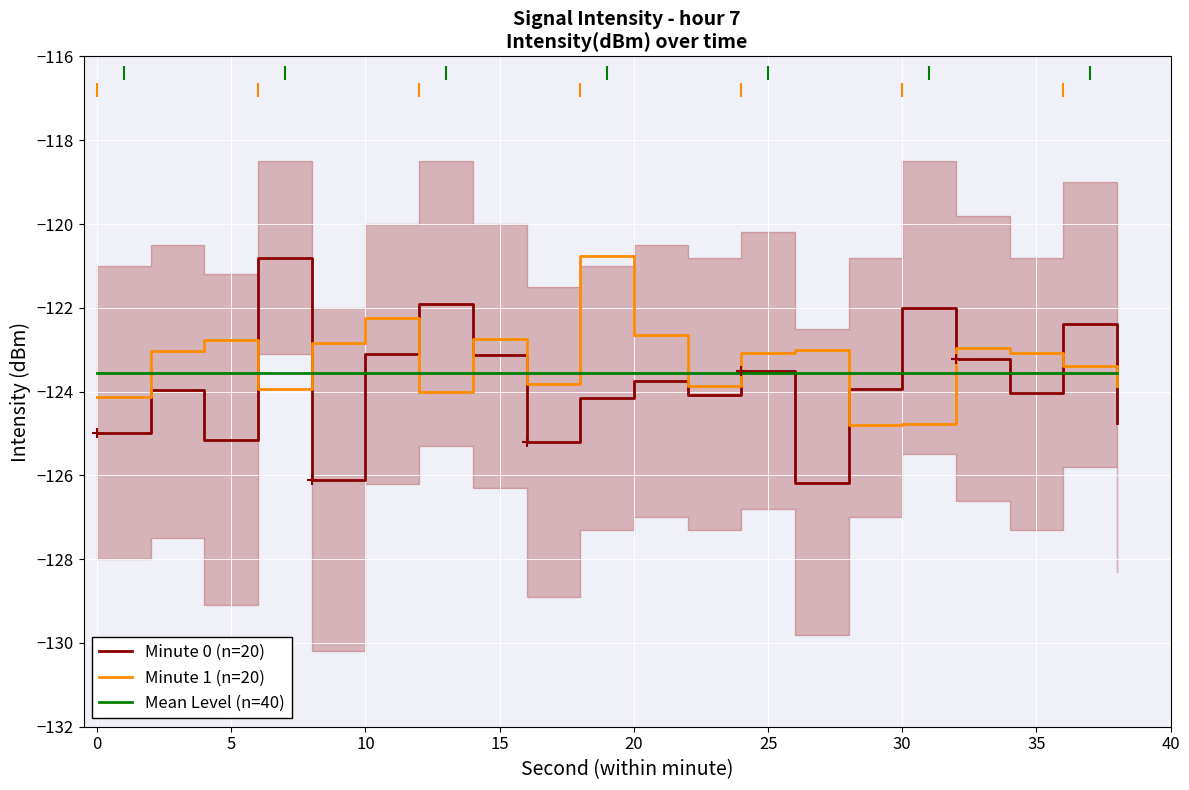

What is the average value of the Minute 0 (n=20) series?

-123.8